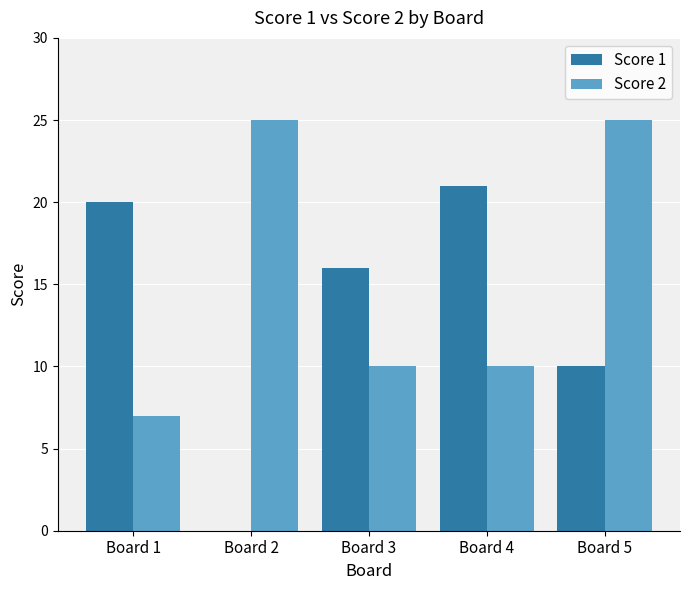

What is the sum of the Score 1 values at Board 2 and Board 5?

10